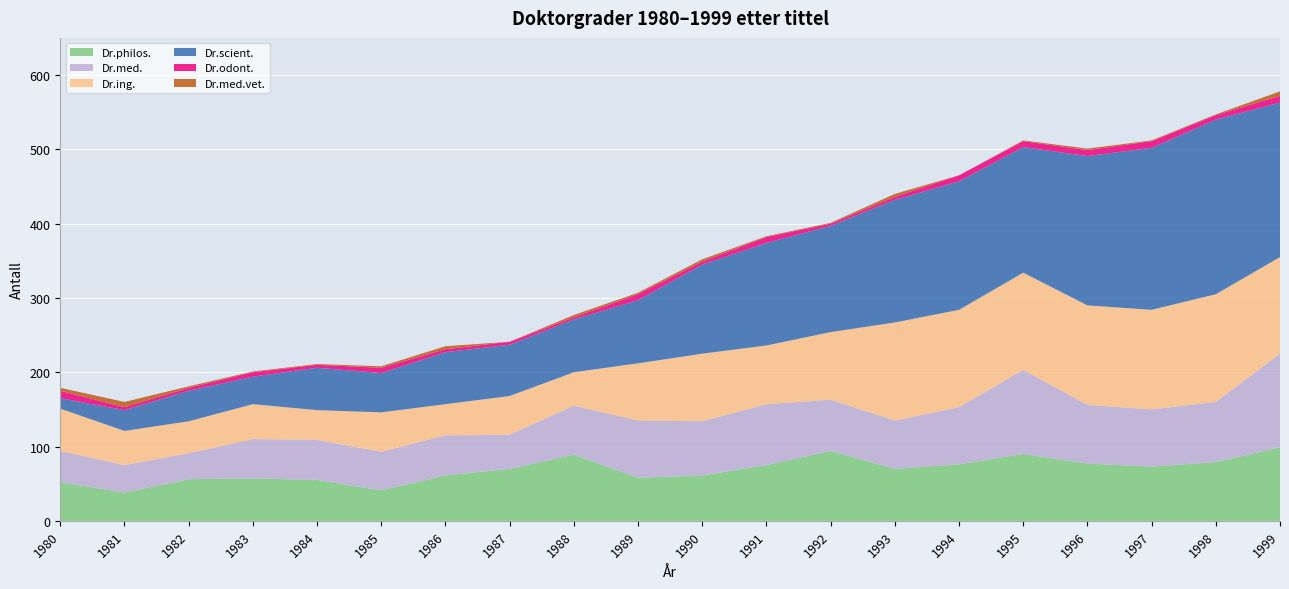

Reading left to right, list all the values displayed in this chart.

Dr.philos.: 52	38	56	57	55	41	61	70	89	58	61	75	94	70	76	90	77	73	79	99
Dr.med.: 42	37	35	53	54	52	54	46	66	77	73	82	69	65	77	113	79	77	81	126
Dr.ing.: 57	46	43	47	40	53	42	52	45	77	91	79	91	132	131	131	134	134	145	130
Dr.scient.: 14	28	41	37	57	53	70	69	71	85	120	138	143	165	173	169	201	218	235	208
Dr.odont.: 10	4	4	6	4	7	4	4	3	8	4	8	3	4	8	8	8	9	6	9
Dr.med.vet.: 4	7	2	1	1	2	4	0	3	2	3	1	1	4	0	1	2	1	1	6